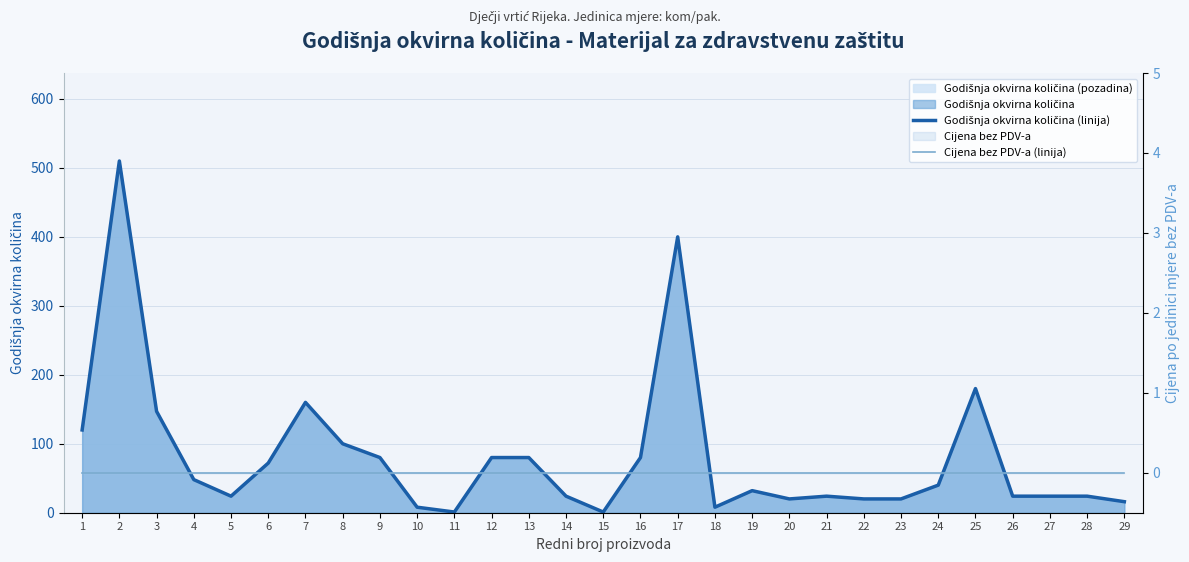

Reading left to right, what are all the values shown in this chart?

Godišnja okvirna količina (linija): 120	510	147	48	24	72	160	100	80	8	1	80	80	24	1	80	400	8	32	20	24	20	20	40	180	24	24	24	16
Cijena bez PDV-a (linija): 0	0	0	0	0	0	0	0	0	0	0	0	0	0	0	0	0	0	0	0	0	0	0	0	0	0	0	0	0